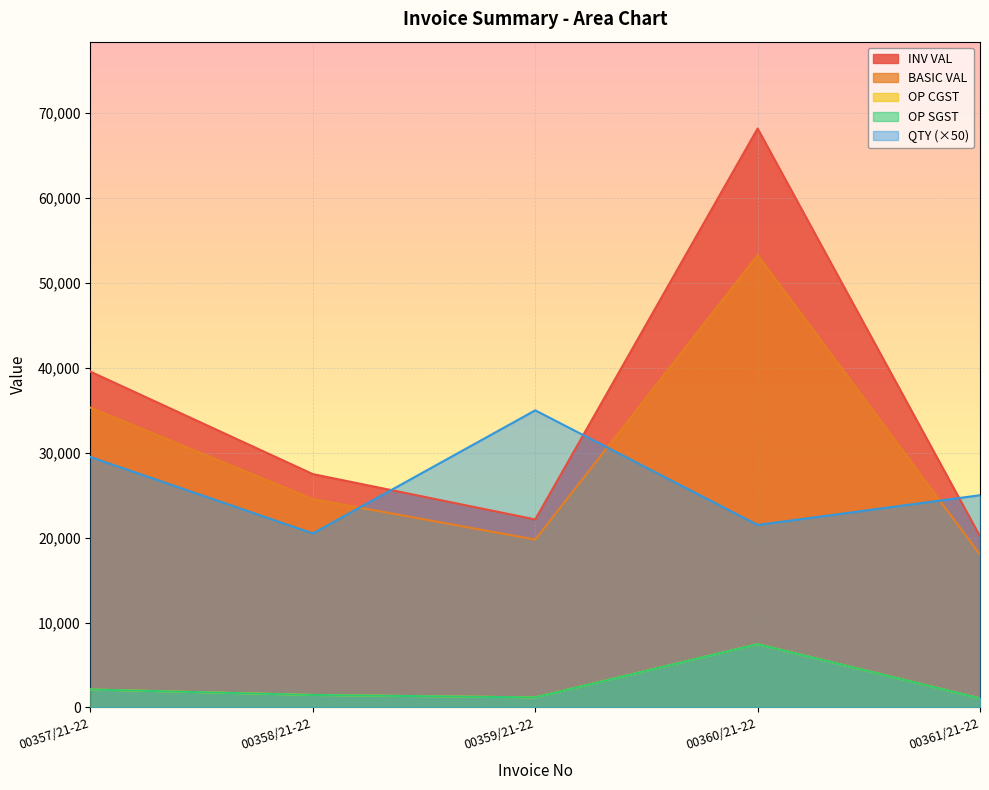

What are all the series names shown in the legend?

QTY, BASIC VAL, OP CGST, OP SGST, INV VAL